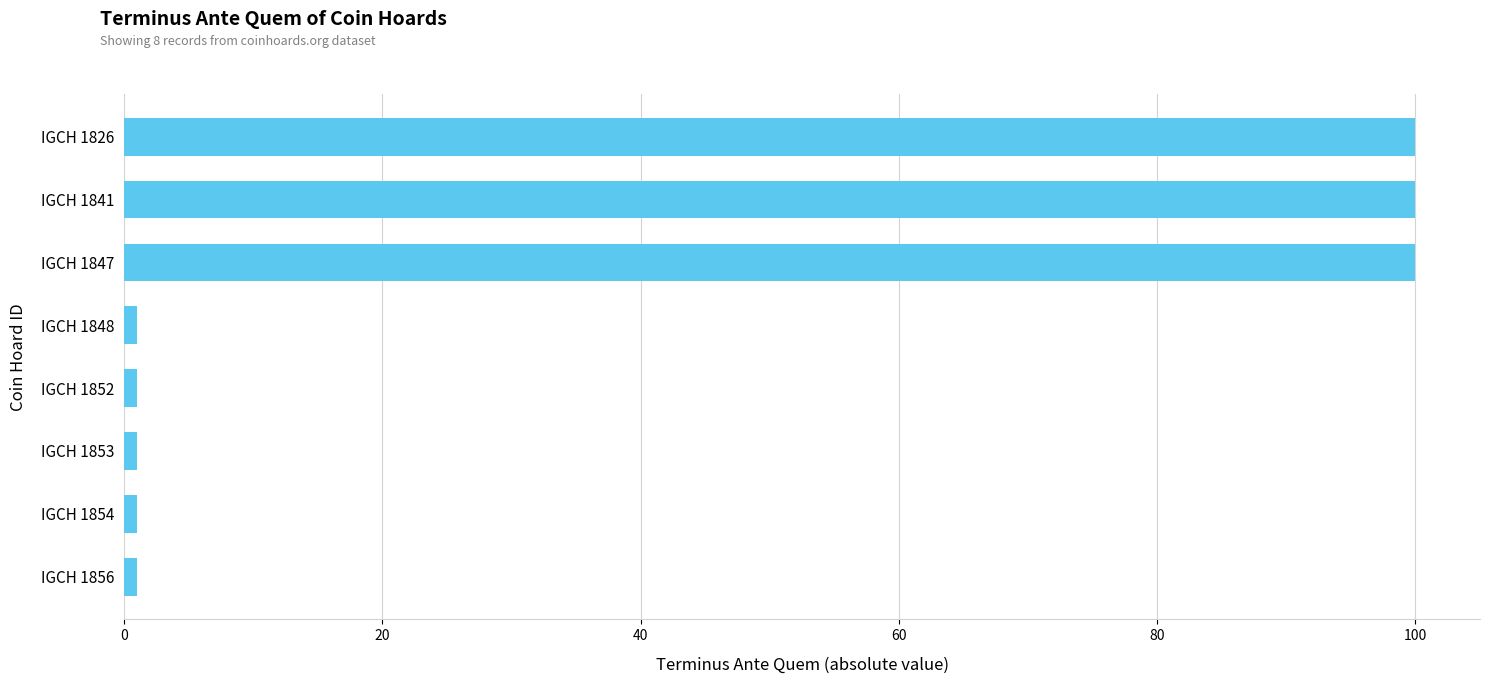

Reading top to bottom, transcribe all the data shown in this chart.

100	100	100	1	1	1	1	1